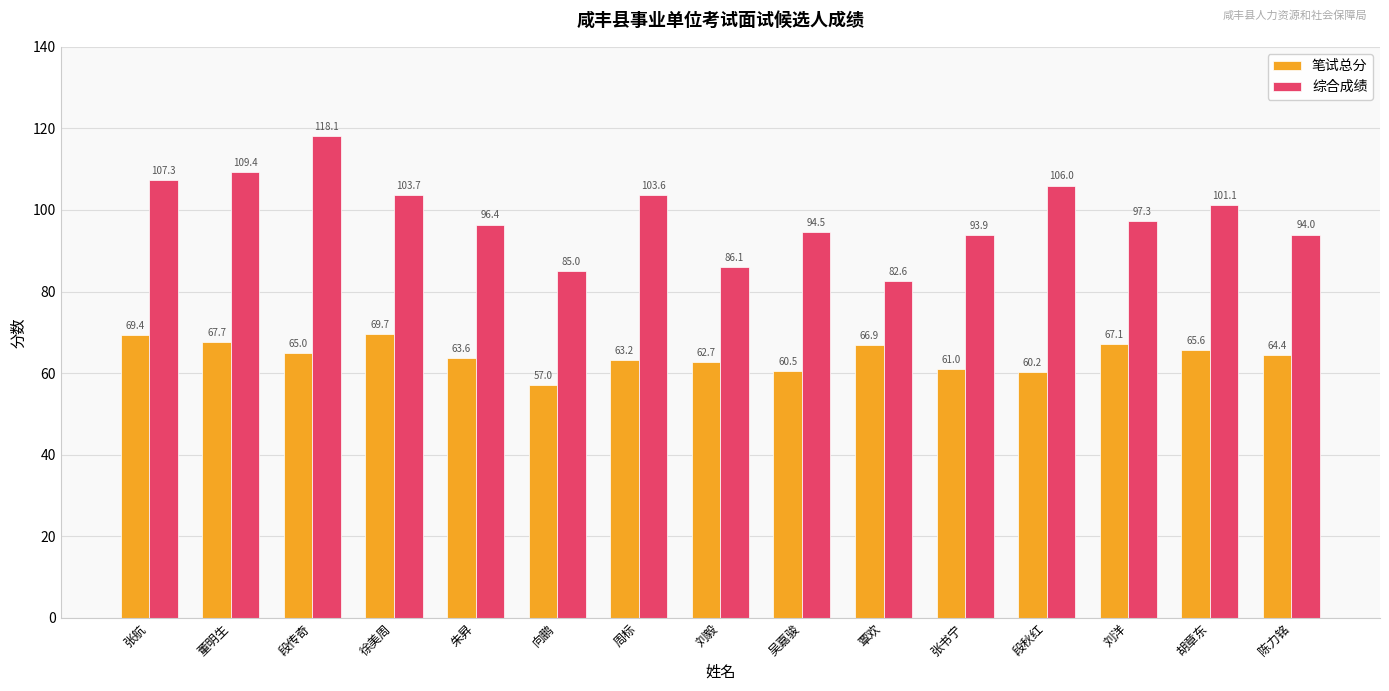

What is the average value of the 综合成绩 series?

98.6